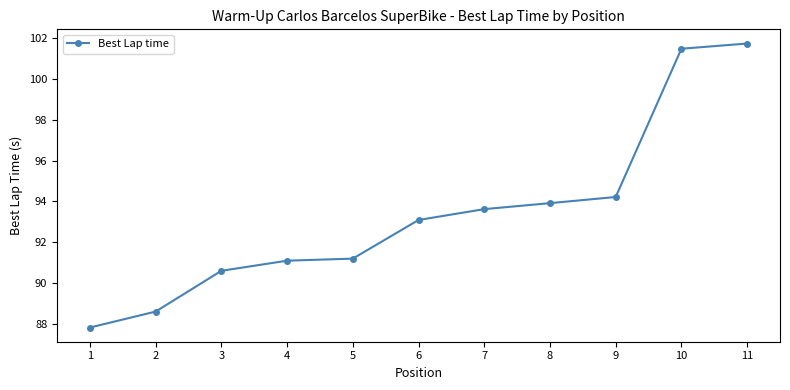

Reading right to left, list all the values displayed in this chart.

11=101.7	10=101.5	9=94.2	8=93.9	7=93.6	6=93.1	5=91.2	4=91.1	3=90.6	2=88.6	1=87.8